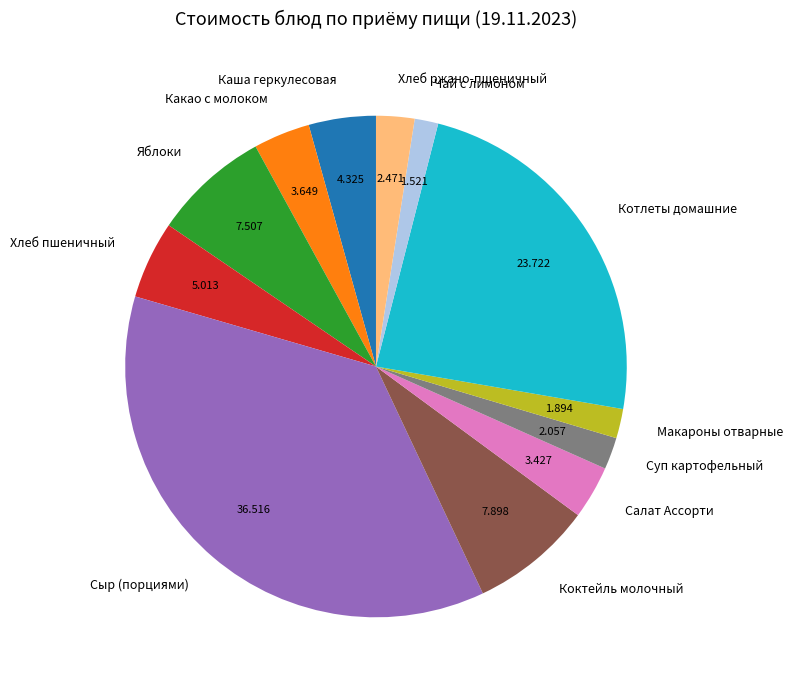

The Хлеб ржано-пшеничный slice represents 10% of the pie. True or false?

False